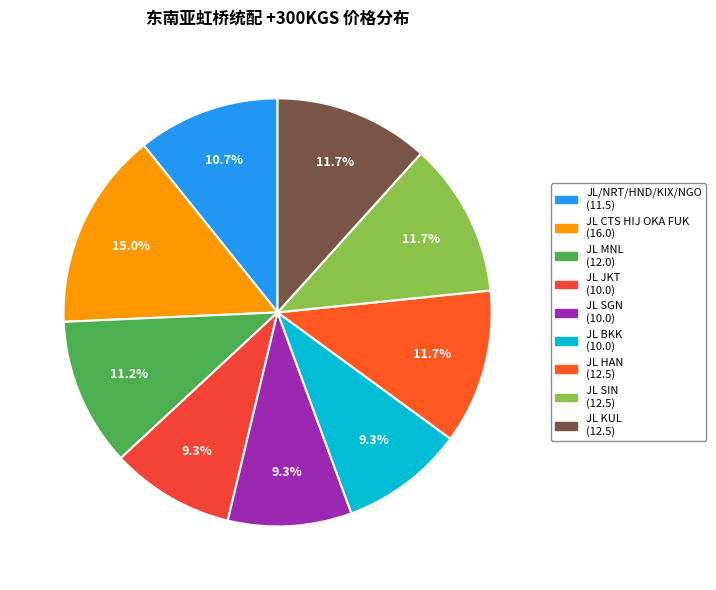

How many segments does this pie chart have?

9